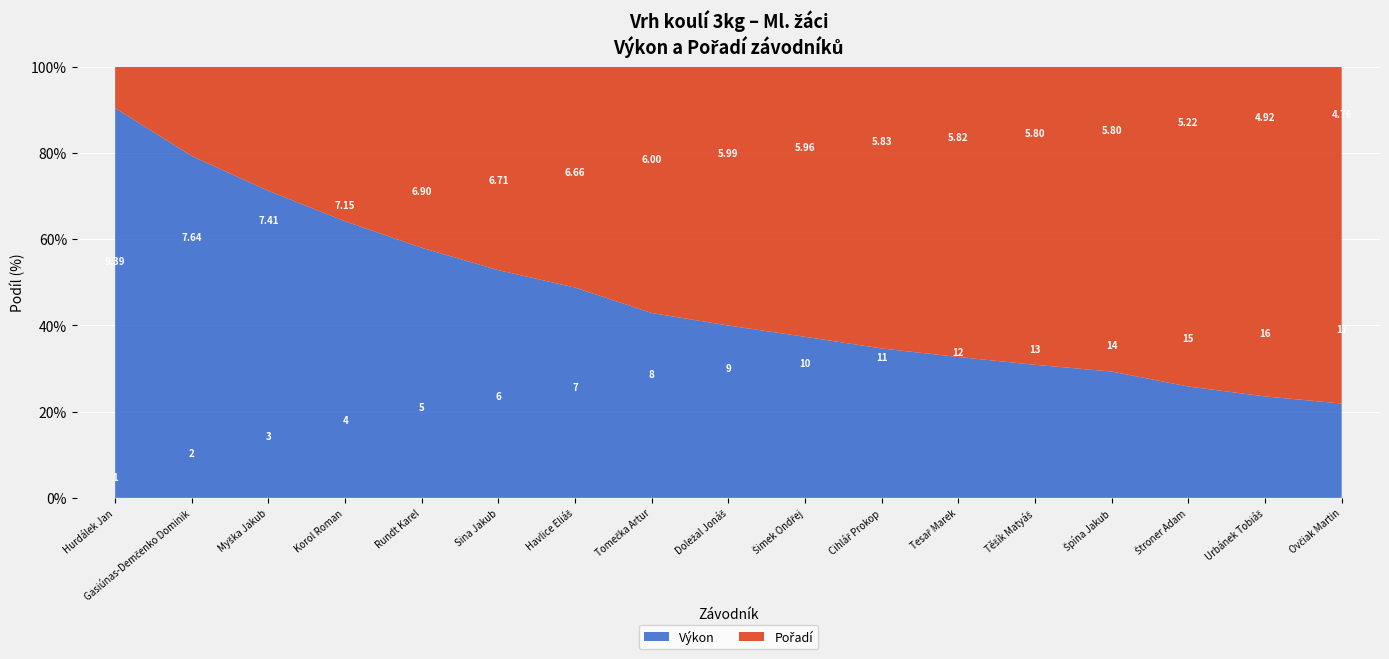

At which label is Výkon closest to 56?

Rundt Karel